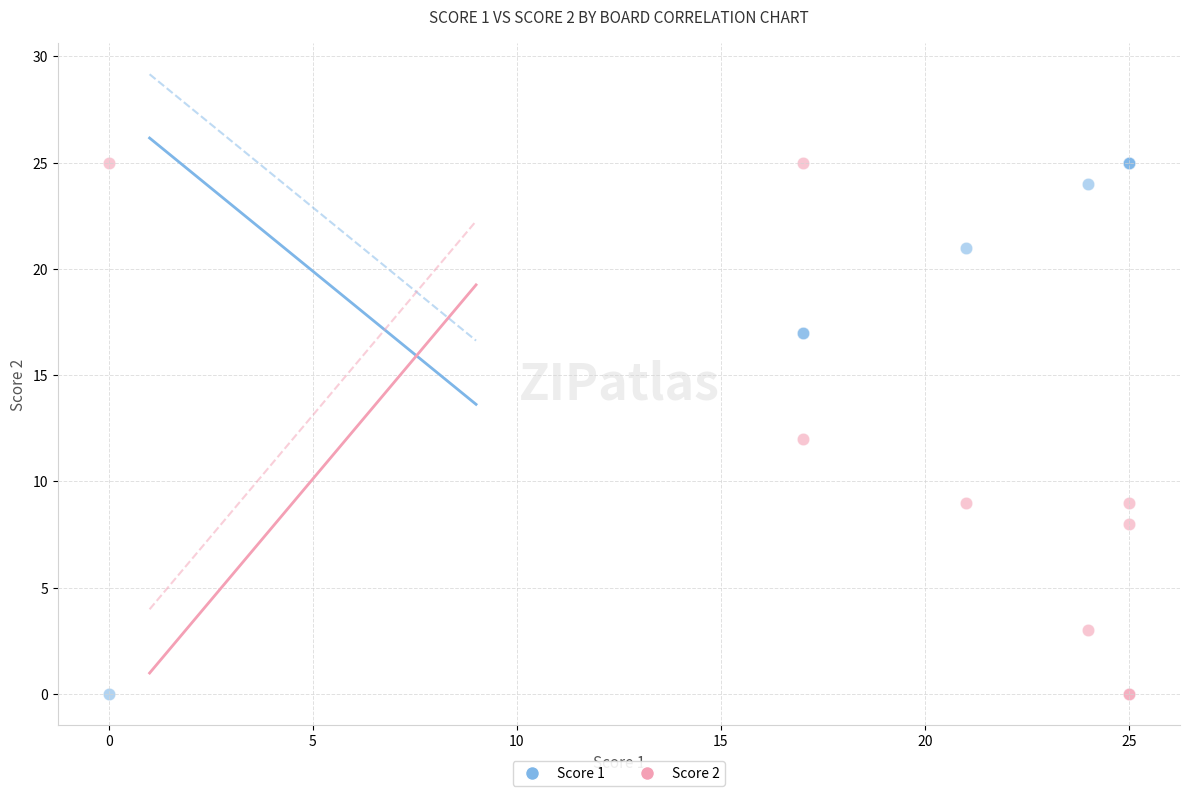

What is the X range (max minus min) for the scatter plot?

25